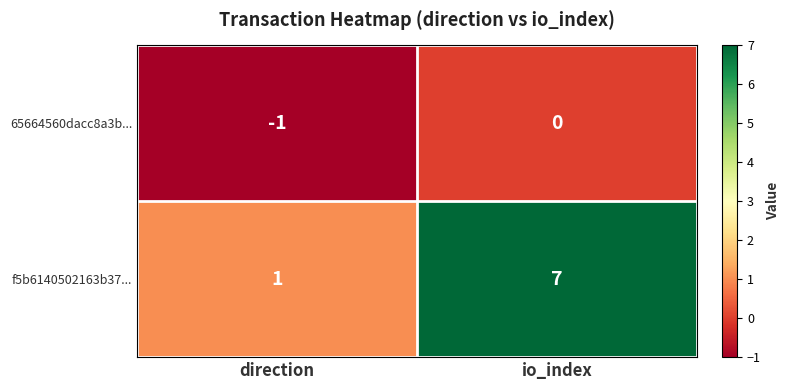

Which series has the largest total across all categories?

f5b6140502163b37...